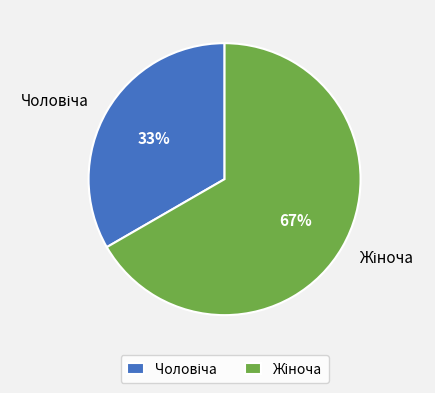

Is there a majority slice in this chart?

Yes